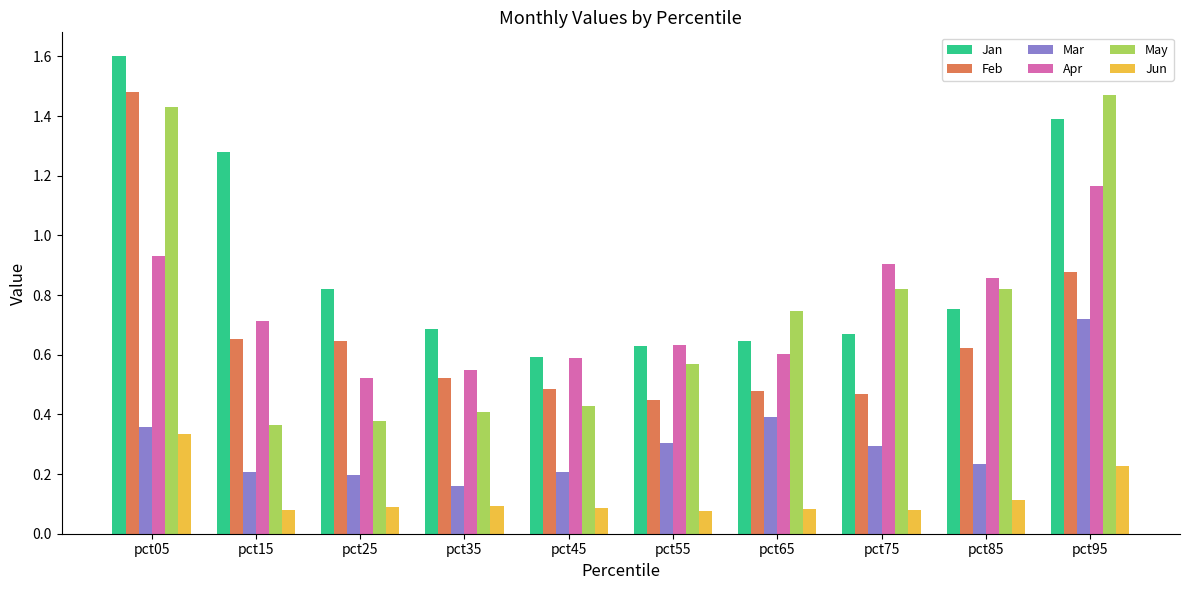

Rank the series at pct75 from lowest to highest value.

Jun, Mar, Feb, Jan, May, Apr